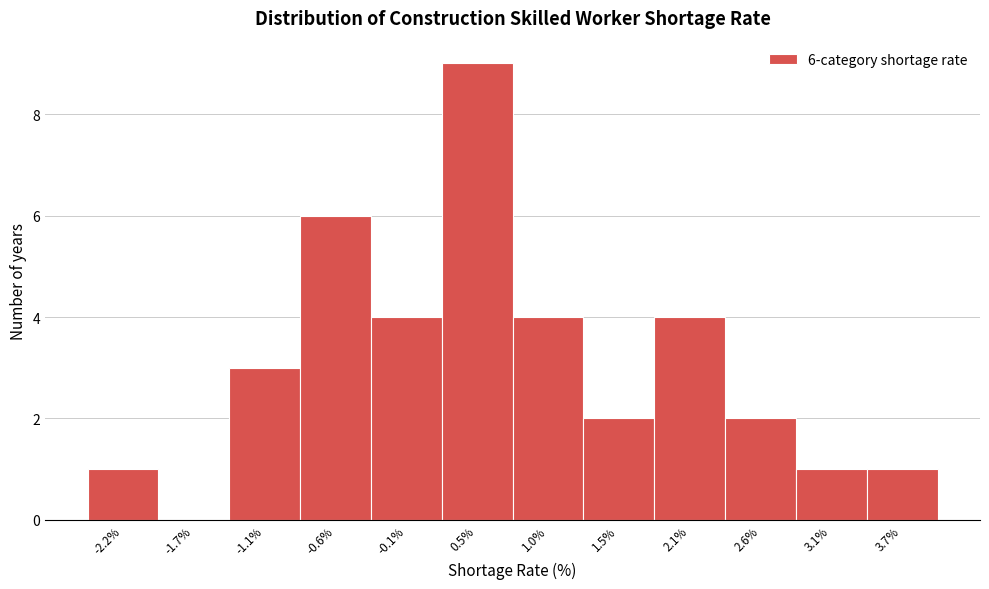

Reading left to right, transcribe all the data shown in this chart.

-2.2%=1	-1.7%=0	-1.1%=3	-0.6%=6	-0.1%=4	0.5%=9	1.0%=4	1.5%=2	2.1%=4	2.6%=2	3.1%=1	3.7%=1